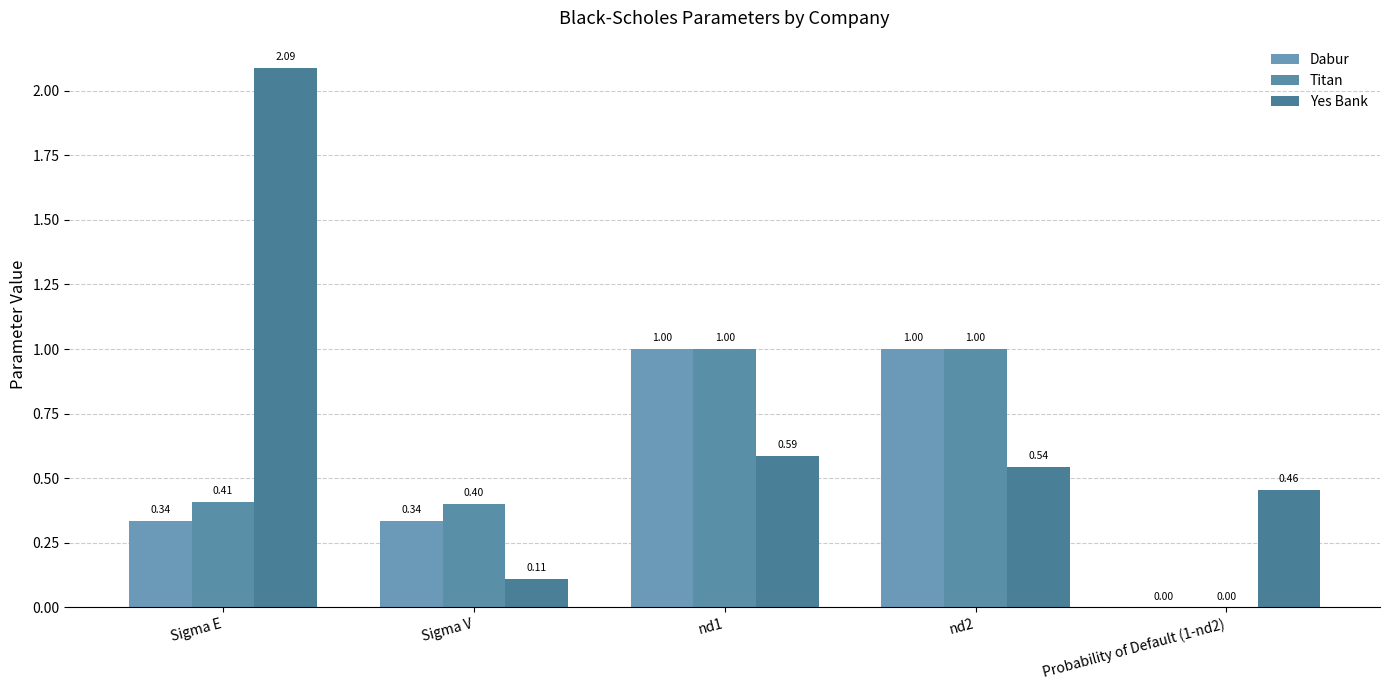

How many data points in Dabur are above 0?

4